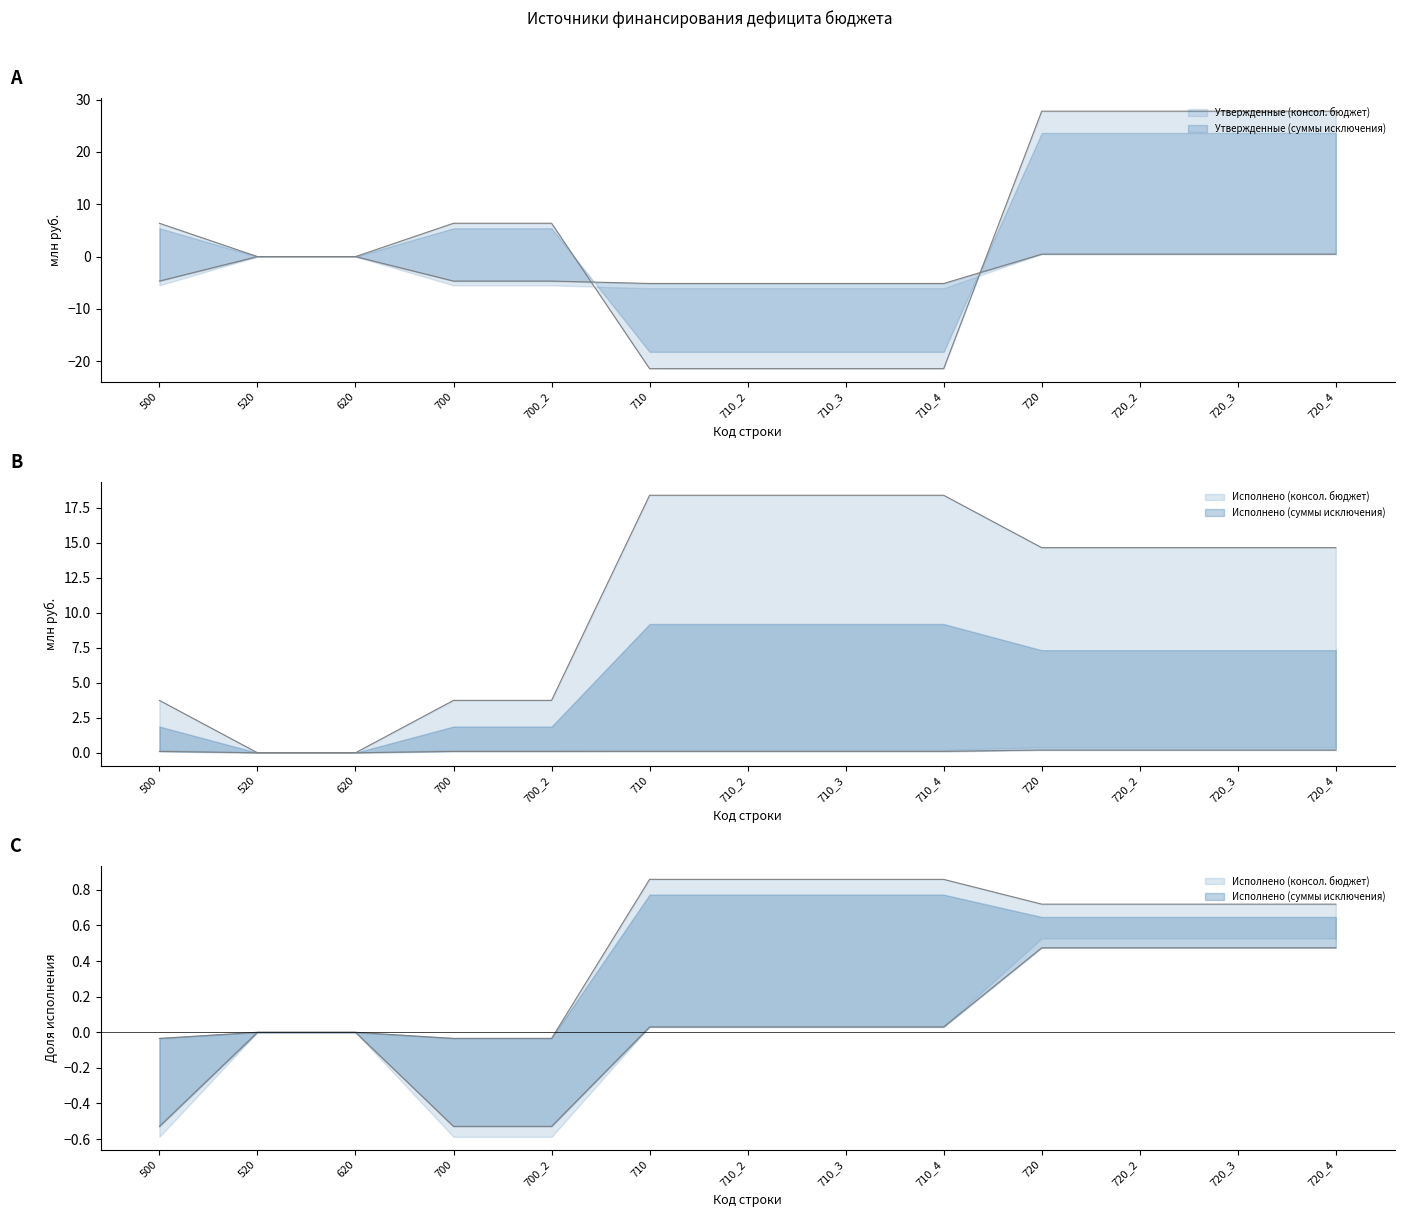

True or false: Утвержденные (консол. бюджет) has more than 0 interior local peaks.

False